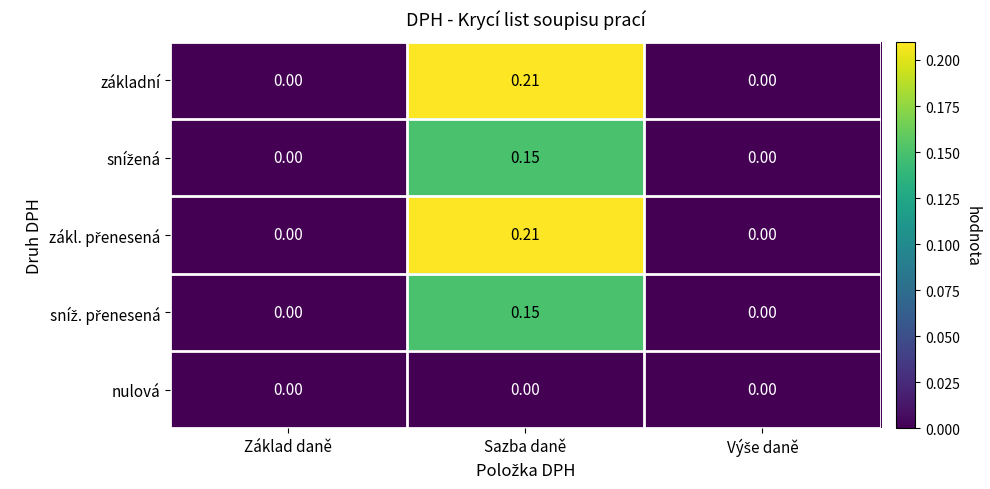

At which category is the sum across all series the highest?

Sazba daně